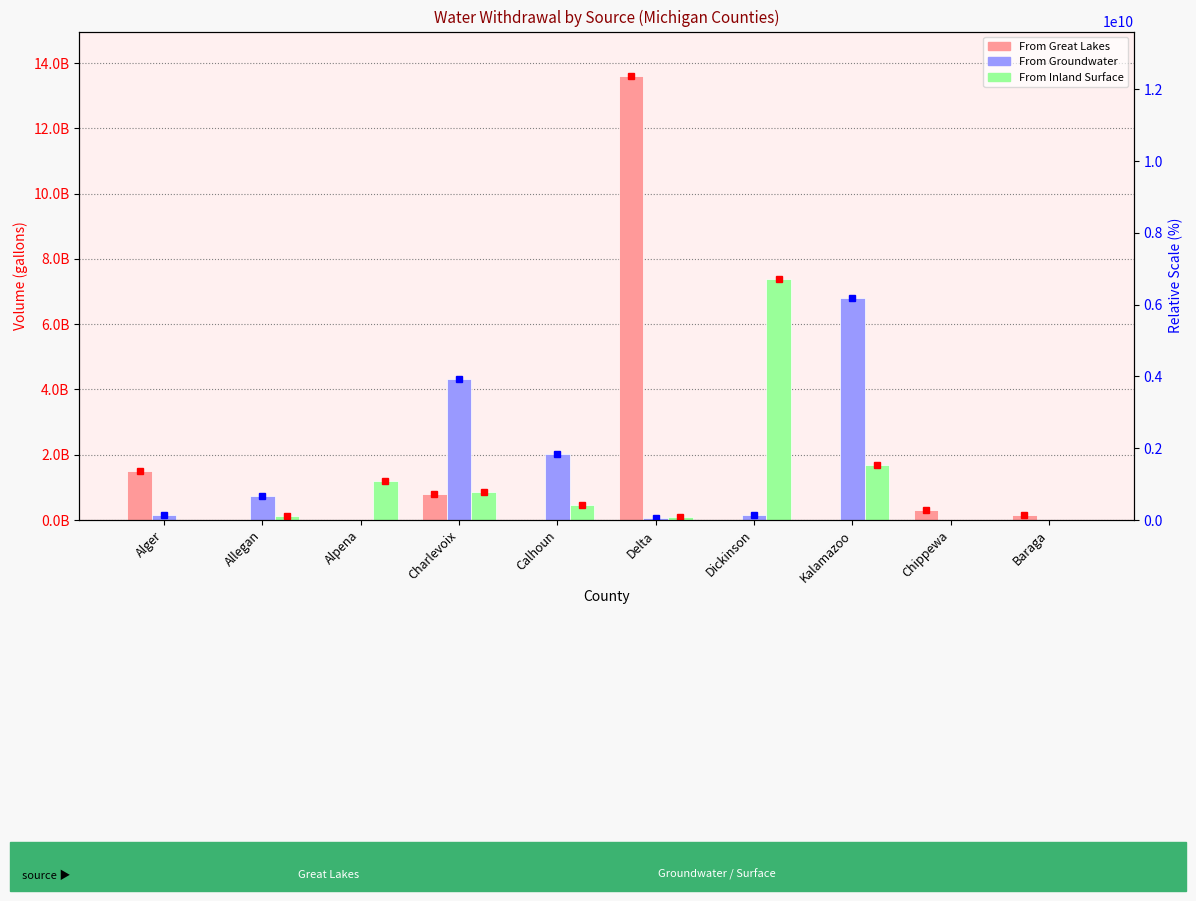

At which category is the sum across all series the highest?

Delta